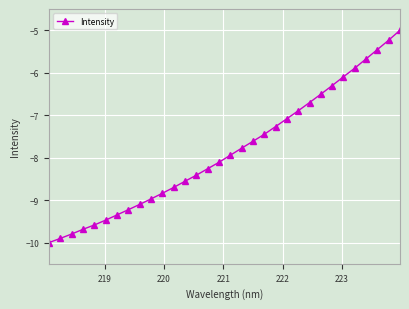

What is the value of the 1st point from the left?

-10.0